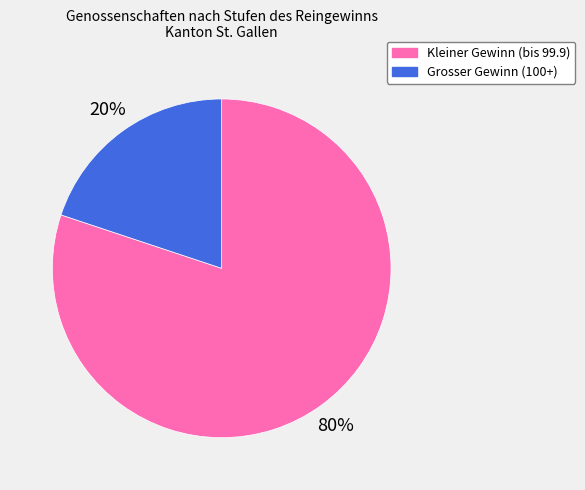

How many segments does this pie chart have?

2